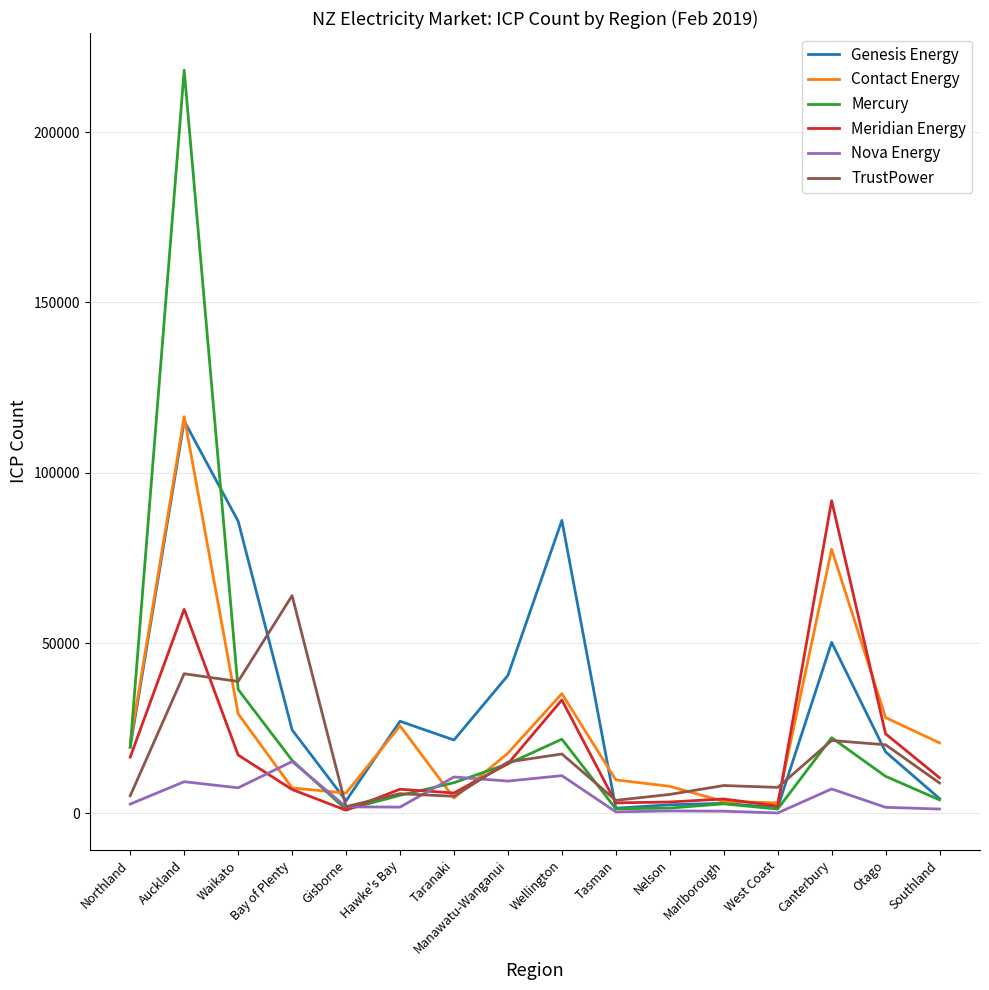

How many lines are shown in the chart?

6